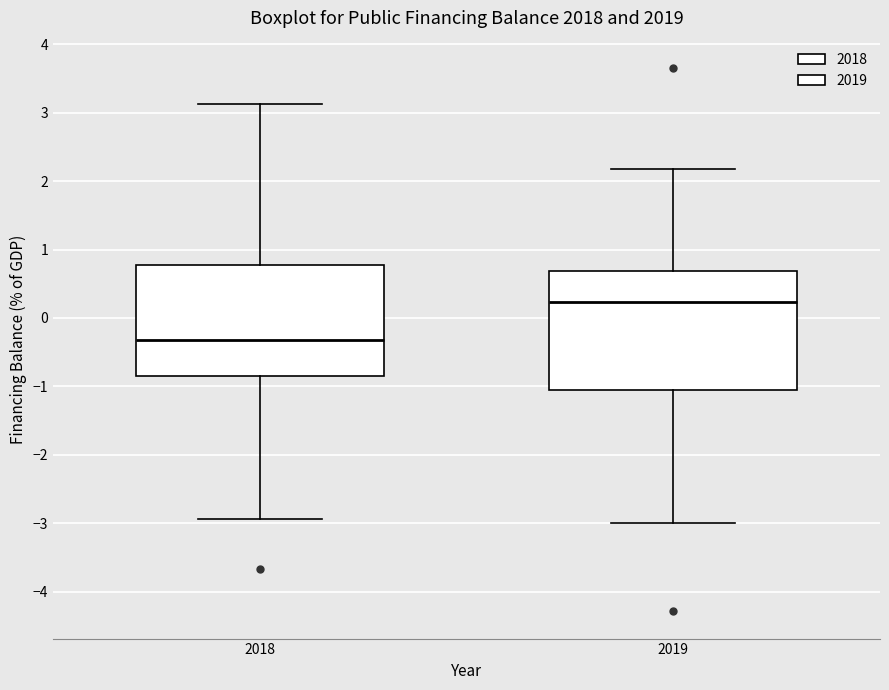

Which box has the highest median line?

2019